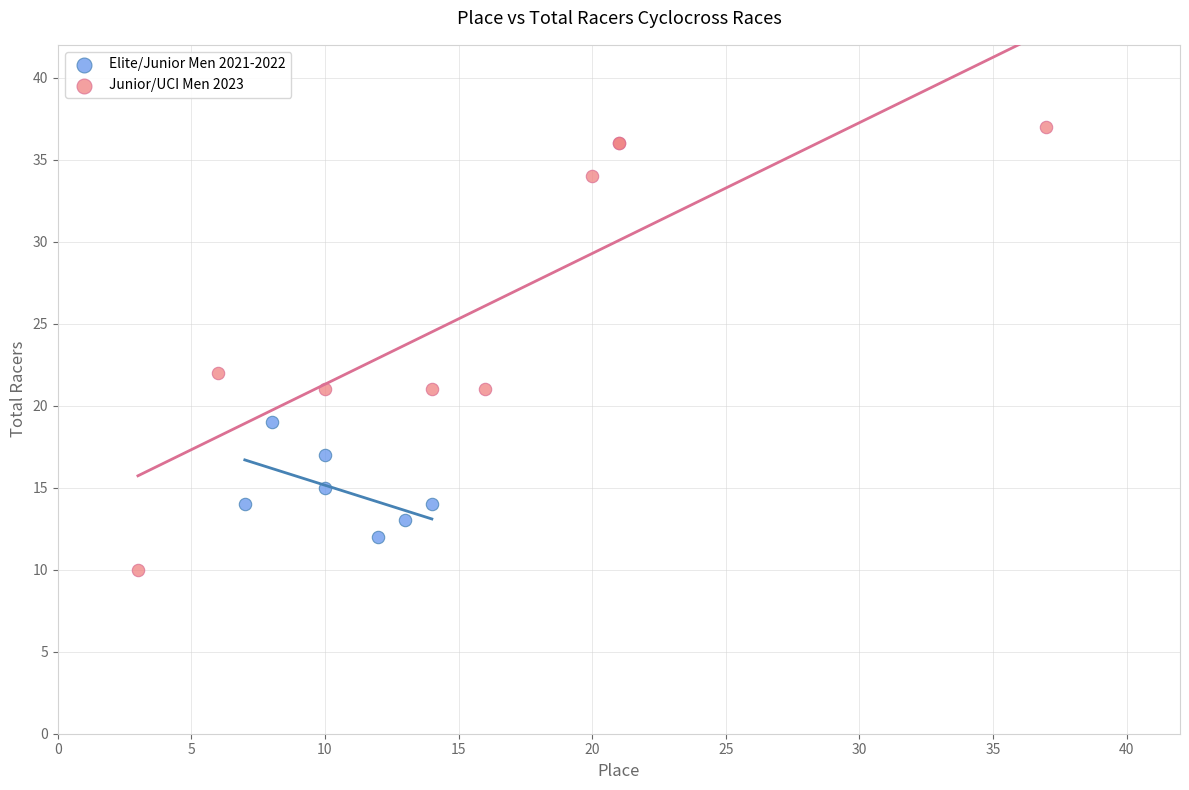

Which series contains the highest Y value?

Junior/UCI Men 2023